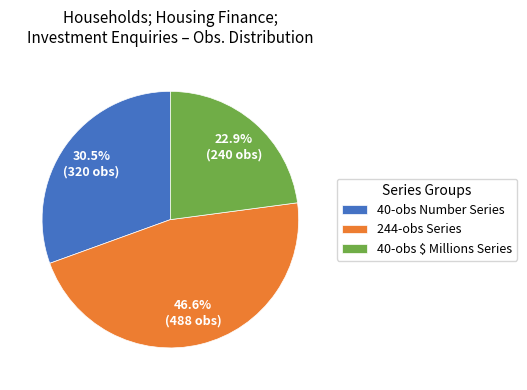

Rank the categories by value from highest to lowest.

244-obs Series, 40-obs Number Series, 40-obs $ Millions Series